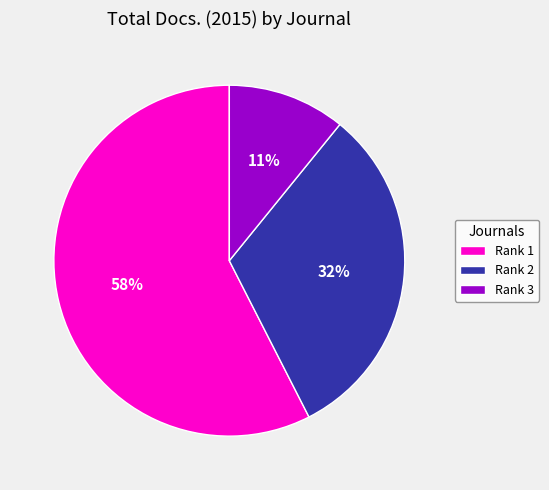

How many slices are in this pie chart?

3